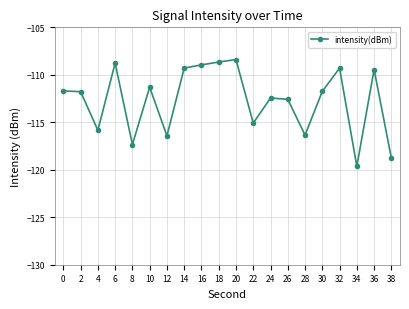

At which category does the data reach its first local valley?

4